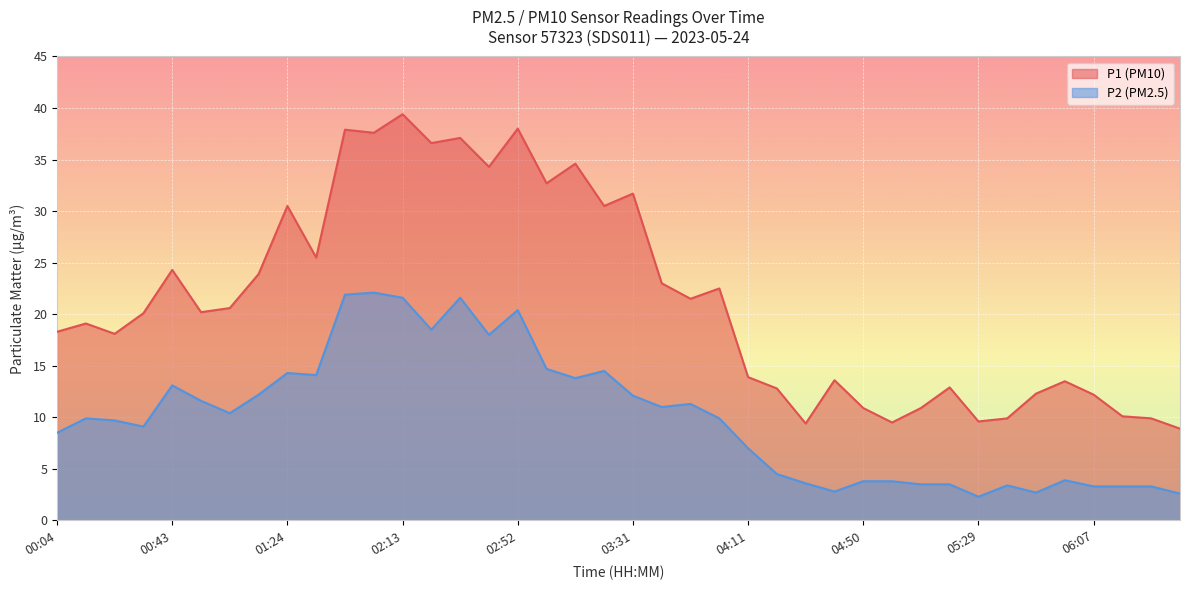

Read the P2 value at 03:12.

13.8